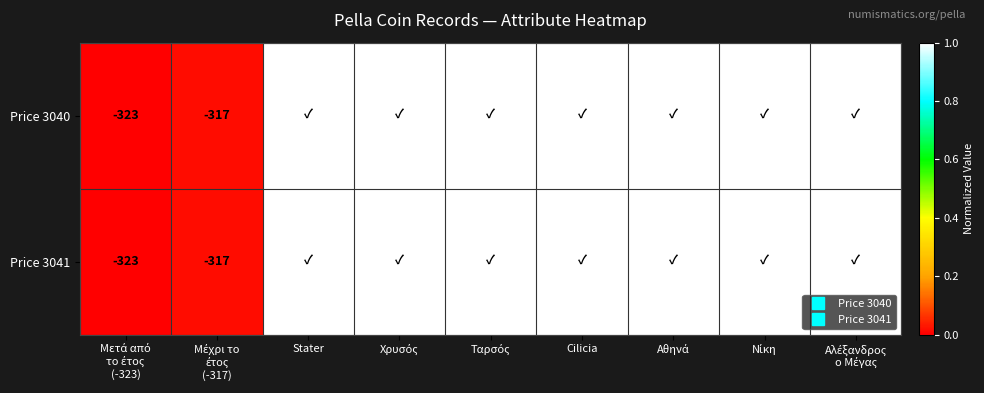

Rank the categories by Price 3040 value from highest to lowest.

Stater, Χρυσός, Ταρσός, Cilicia, Αθηνά, Νίκη, Αλέξανδρος ο Μέγας, Μέχρι το έτος (-317), Μετά από το έτος (-323)